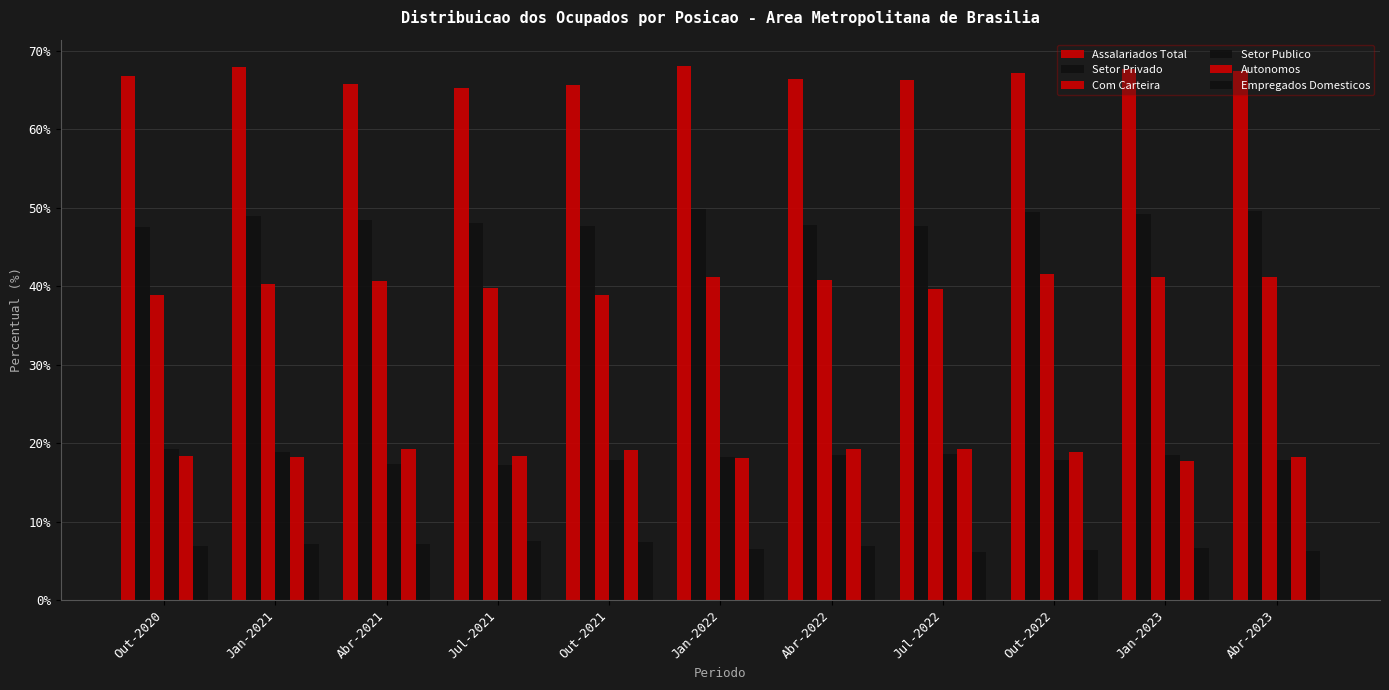

Between Out-2020 and Jan-2021, which series saw the biggest shift?

Setor Privado